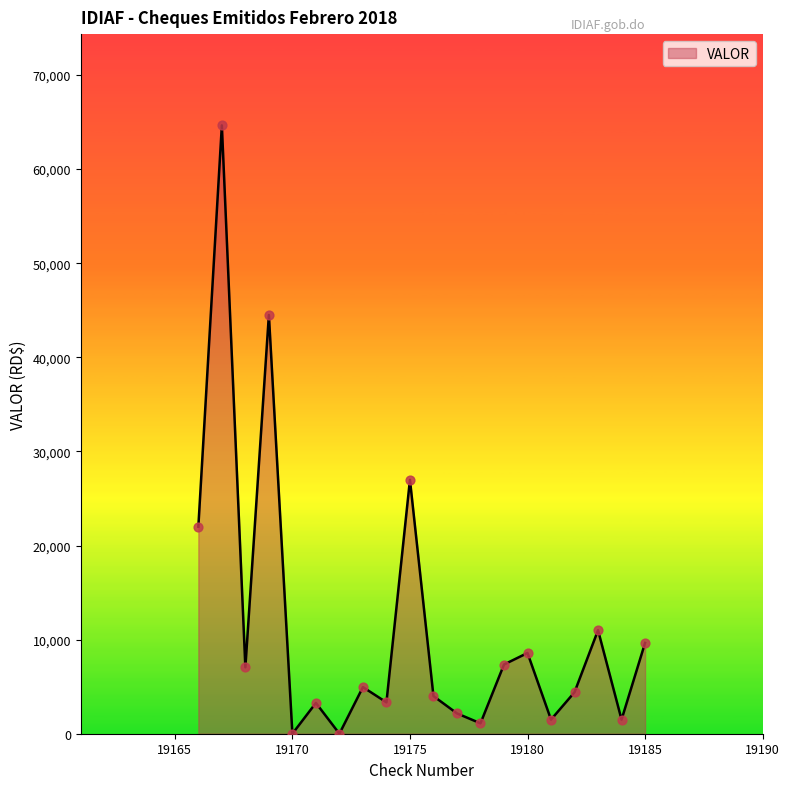

What is the maximum value shown in the chart?

64648.7